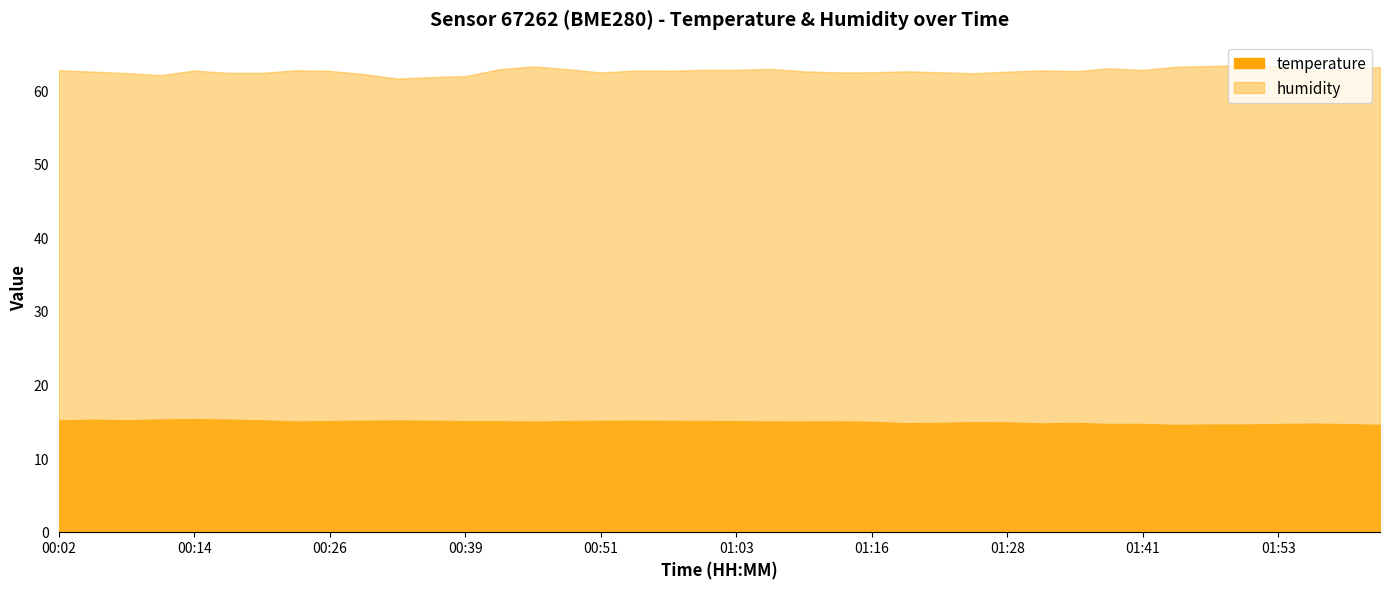

List the labels in order of humidity value, smallest first.

00:33, 00:36, 00:39, 00:11, 00:30, 01:25, 00:08, 00:17, 00:20, 00:51, 01:13, 01:16, 01:22, 00:05, 01:28, 01:10, 01:19, 01:34, 01:56, 00:26, 00:57, 00:14, 00:54, 01:31, 00:23, 00:02, 01:59, 01:41, 01:00, 01:03, 00:42, 00:48, 01:07, 01:37, 02:03, 01:44, 00:45, 01:53, 01:47, 01:50